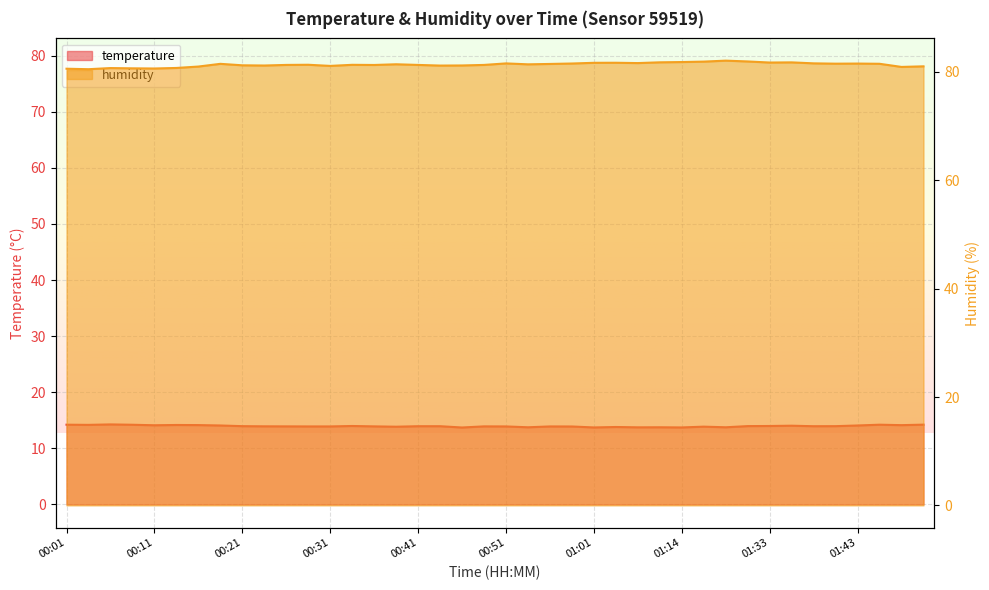

Reading left to right, extract all data points from this chart.

temperature: 14.2	14.2	14.2	14.2	14.1	14.2	14.1	14.1	13.9	13.9	13.9	13.9	13.9	14.0	13.9	13.8	13.9	13.9	13.7	13.9	13.9	13.7	13.9	13.9	13.7	13.8	13.7	13.7	13.7	13.8	13.7	13.9	14.0	14.0	13.9	13.9	14.1	14.2	14.1	14.2
humidity: 80.6	80.5	80.7	80.7	80.6	80.7	81.0	81.5	81.2	81.2	81.3	81.3	81.1	81.3	81.3	81.4	81.3	81.2	81.2	81.3	81.6	81.4	81.5	81.5	81.7	81.7	81.6	81.8	81.8	81.9	82.1	81.9	81.7	81.8	81.6	81.5	81.5	81.5	80.9	81.0